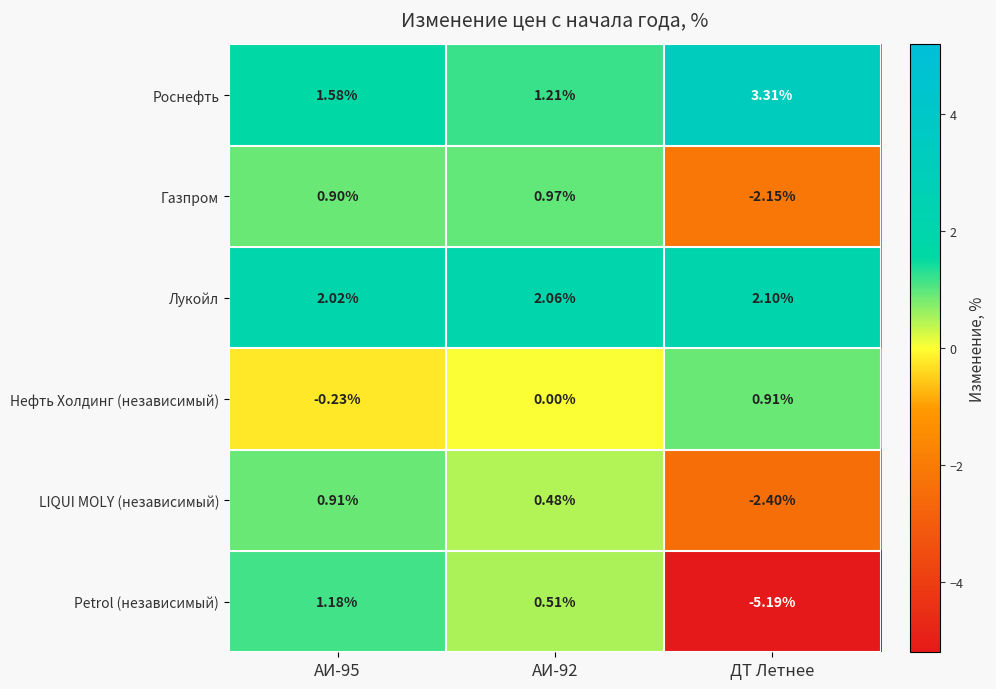

Which series changed the most between АИ-95 and АИ-92?

Petrol (независимый)